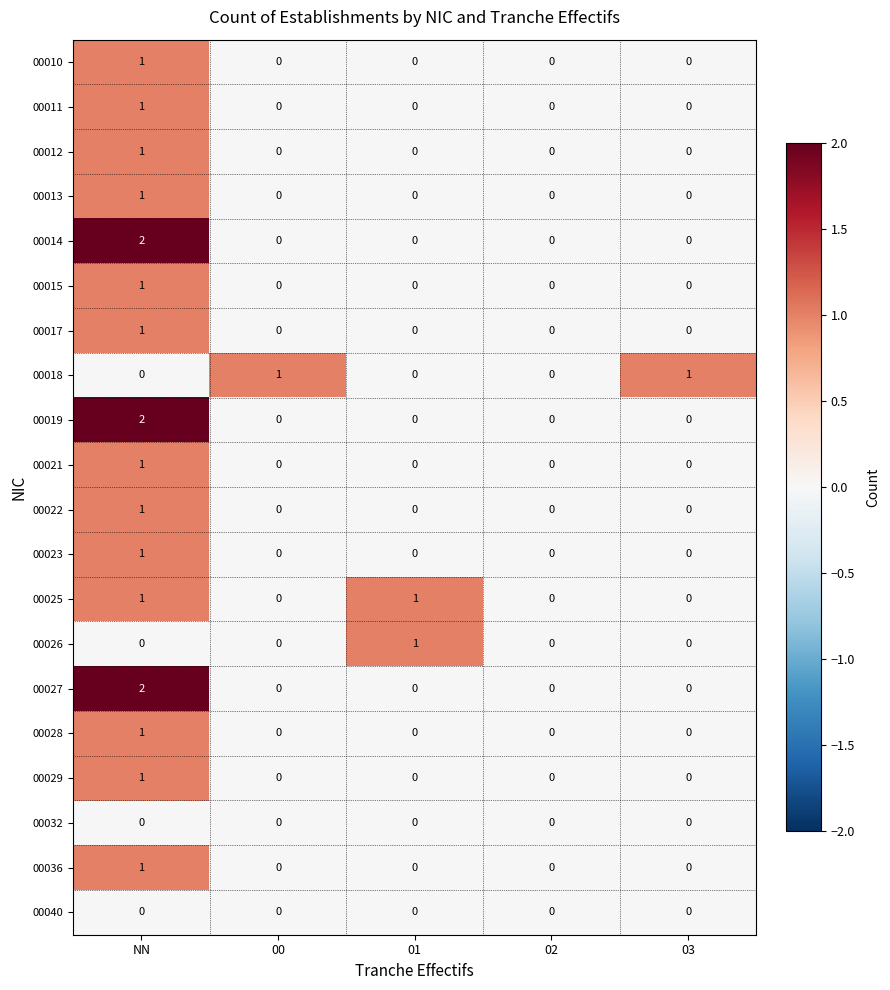

At which category does the chart reach its peak across all series?

NN